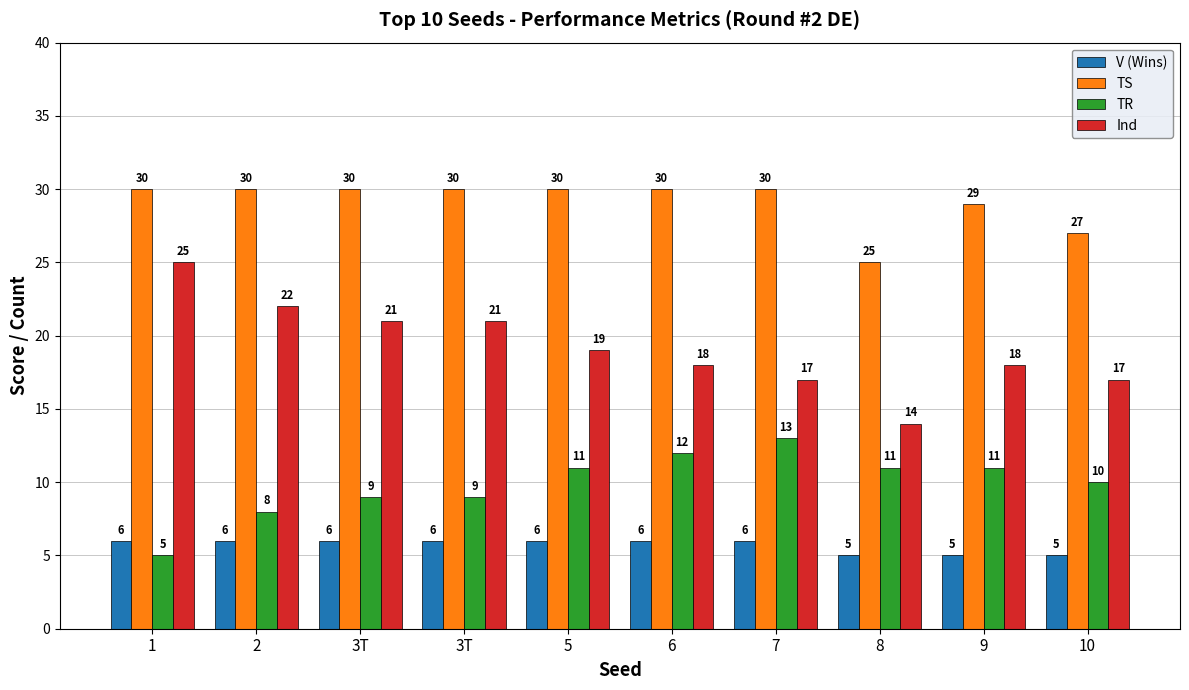

The TR series shows 18 at 8. True or false?

False